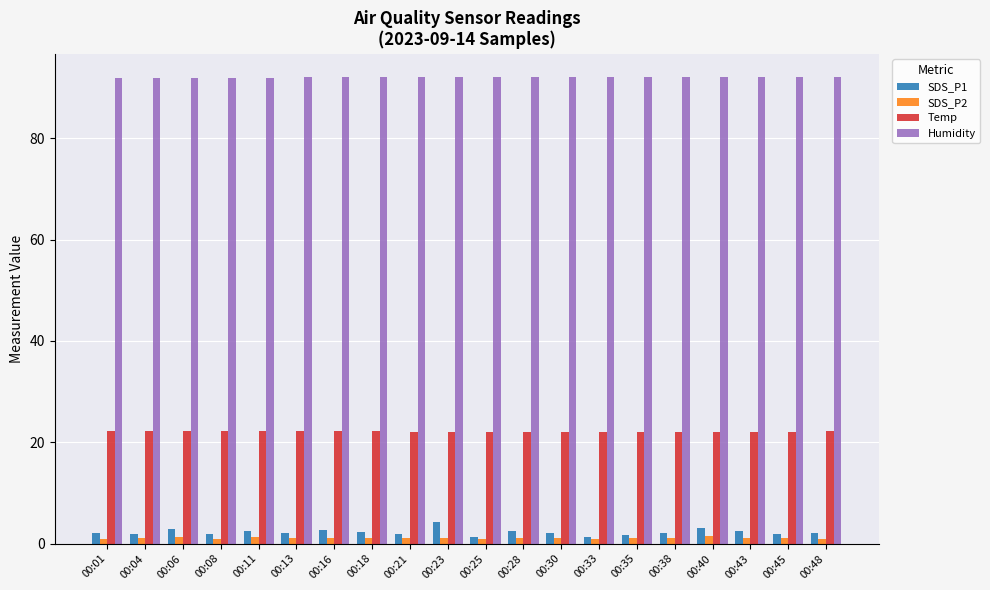

What is the difference between the second highest and minimum values in the Temp series?

0.1